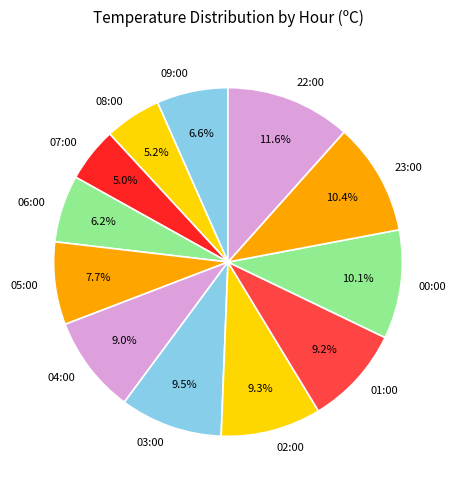

Which has a higher value, 09:00 or 04:00?

04:00